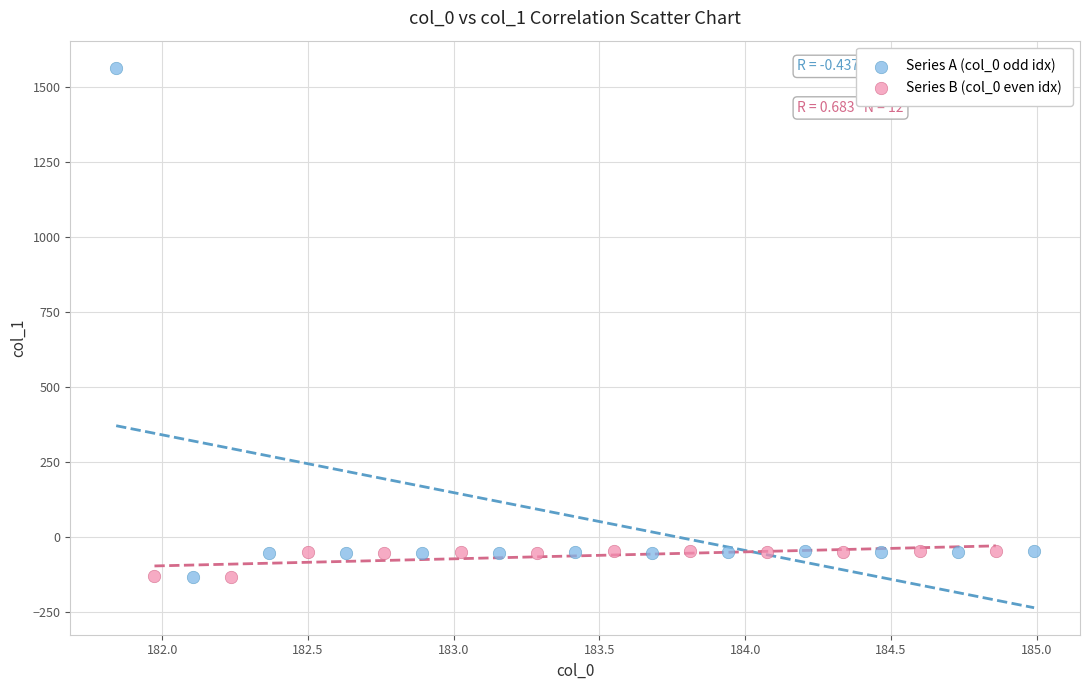

Which series has the widest spread of Y values?

Series A (col_0 odd idx)